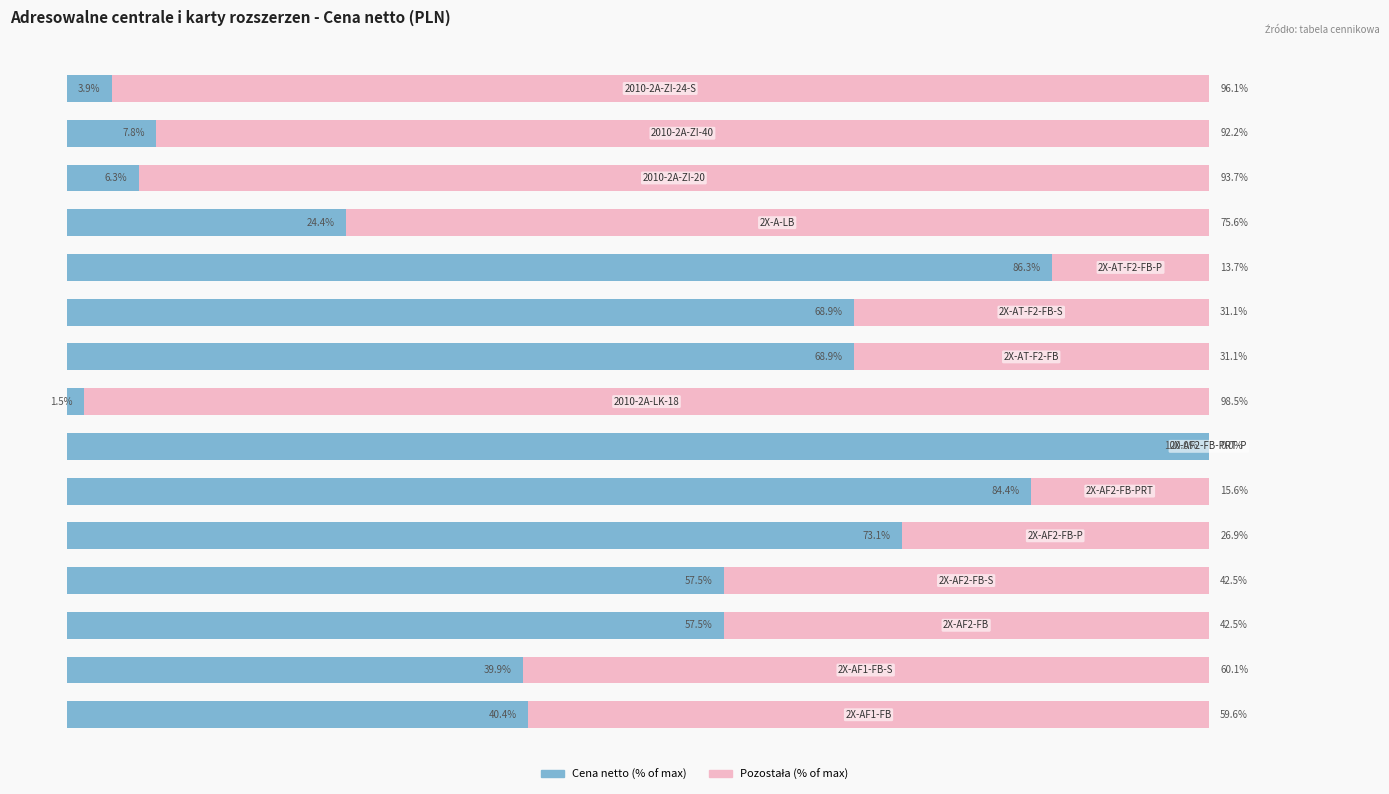

Reading left to right, transcribe all the data shown in this chart.

Cena netto (normalised): 0=40.4	1=39.9	2=57.5	3=57.5	4=73.1	5=84.4	6=100.0	7=1.5	8=68.9	9=68.9	10=86.3	11=24.4	12=6.3	13=7.8	14=3.9
Pozostała część: 0=59.6	1=60.1	2=42.5	3=42.5	4=26.9	5=15.6	6=0.0	7=98.5	8=31.1	9=31.1	10=13.7	11=75.6	12=93.7	13=92.2	14=96.1